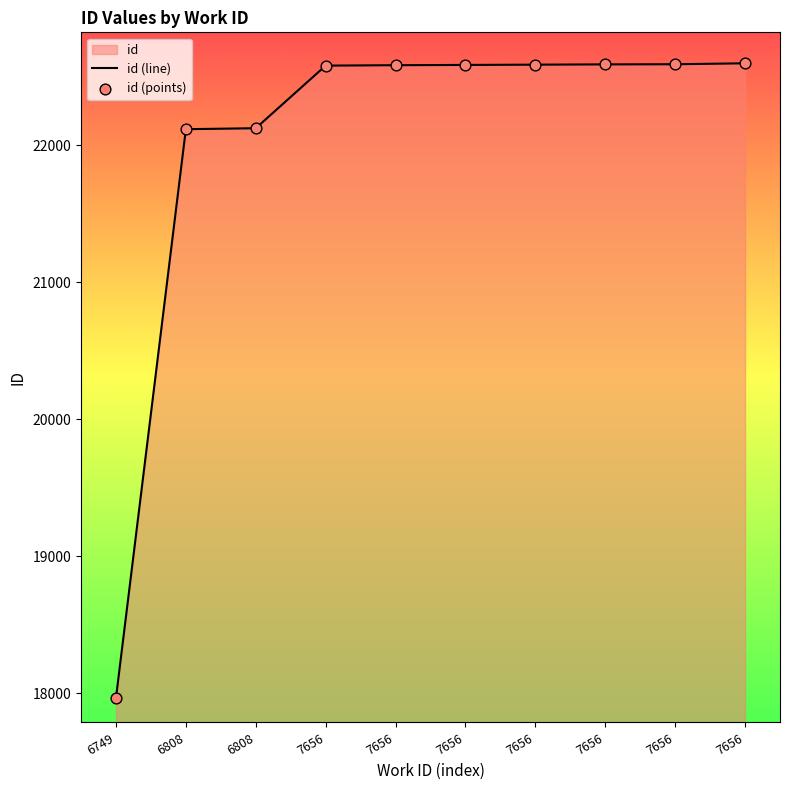

What is the change in value from 6808 to 7656?

+462